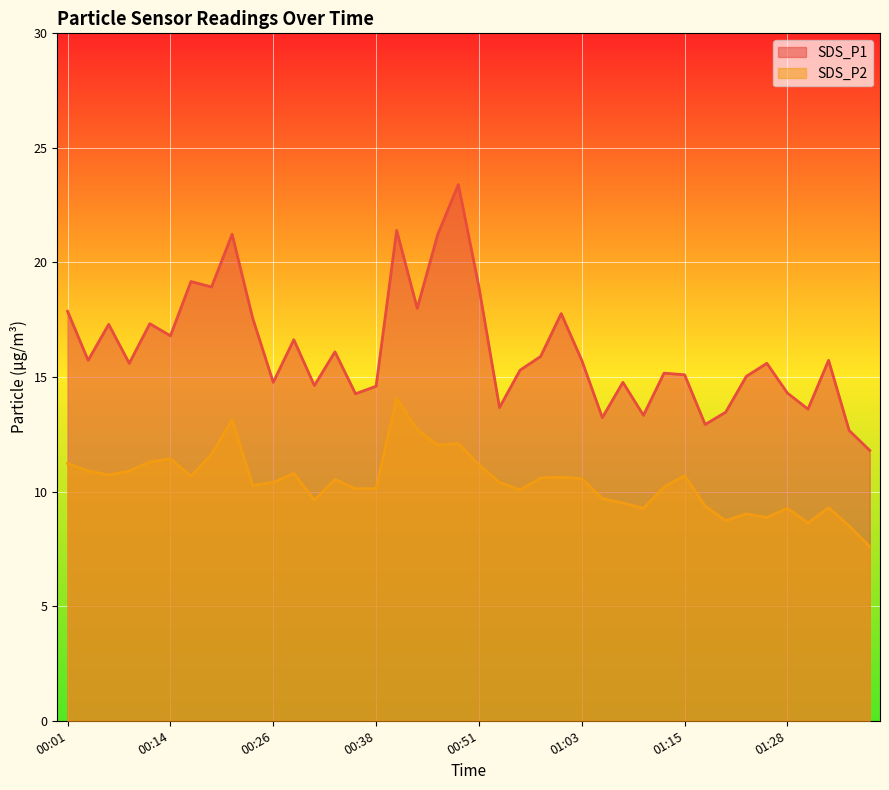

What is the difference between the highest and lowest values at 00:16?

8.5